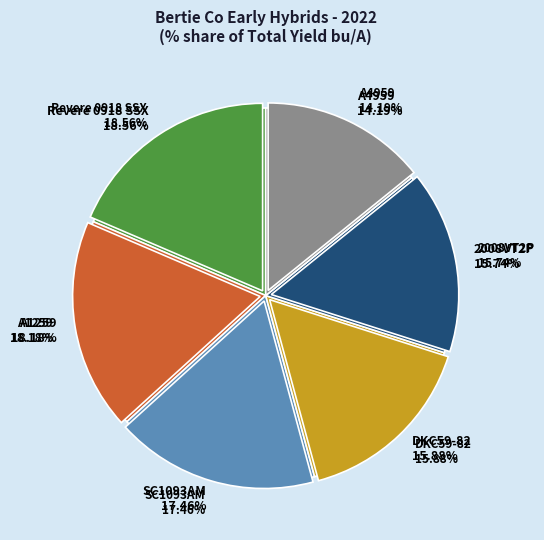

What is the smallest slice in the pie chart?

A4959